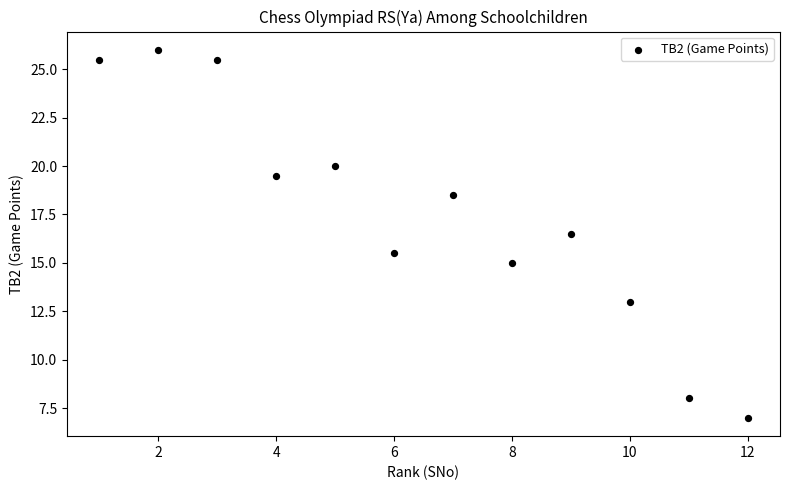

What is the range of X values (max minus min)?

11.0